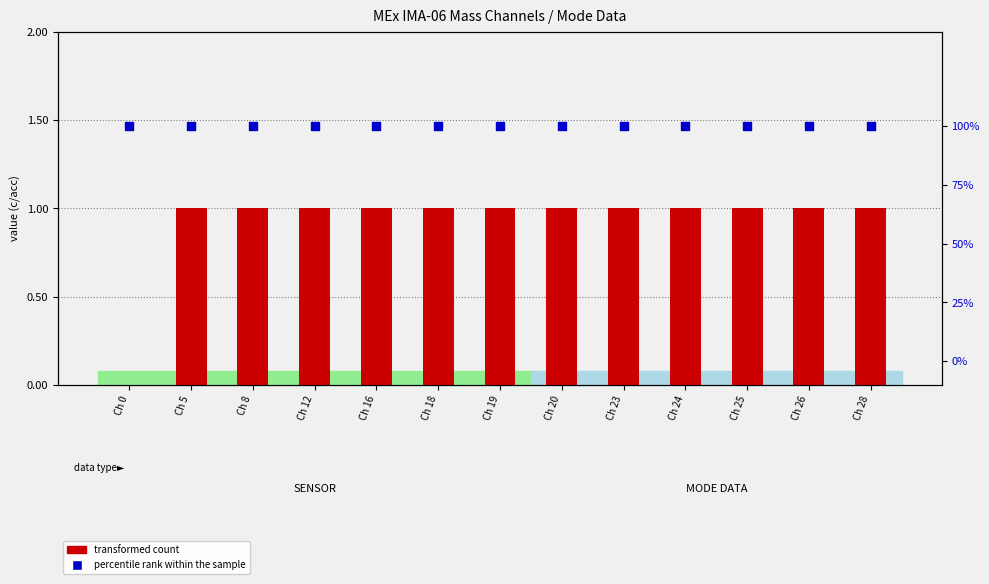

At which category is the sum across all series the highest?

Ch 5